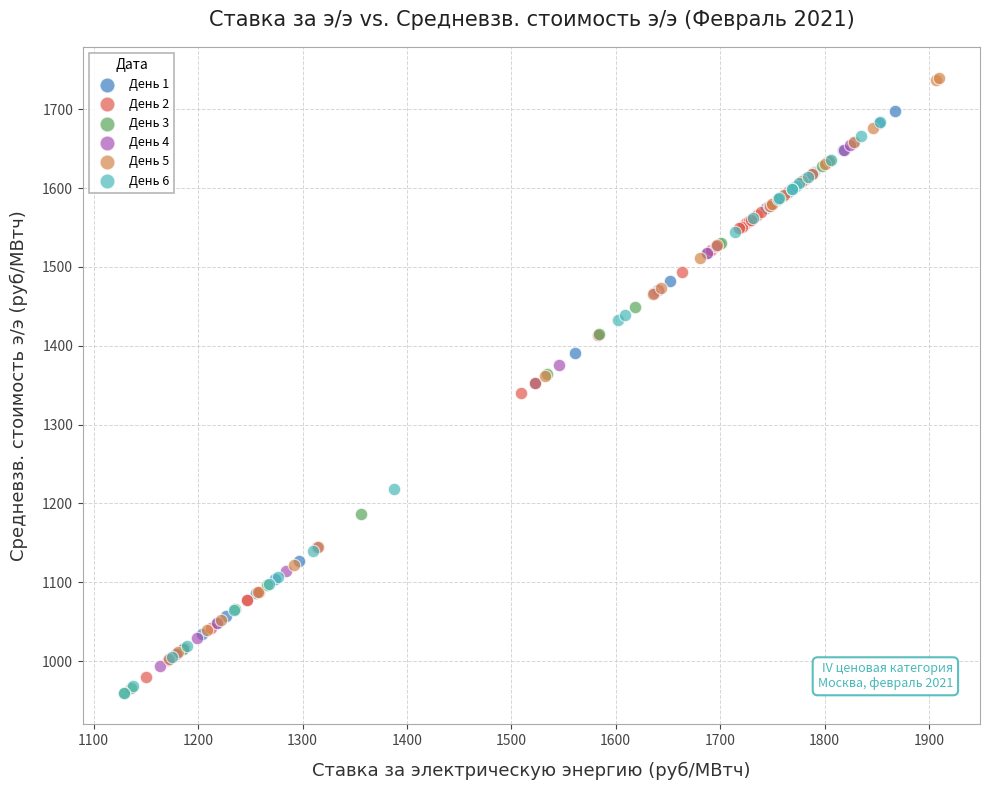

Which series contains the highest Y value?

День 5